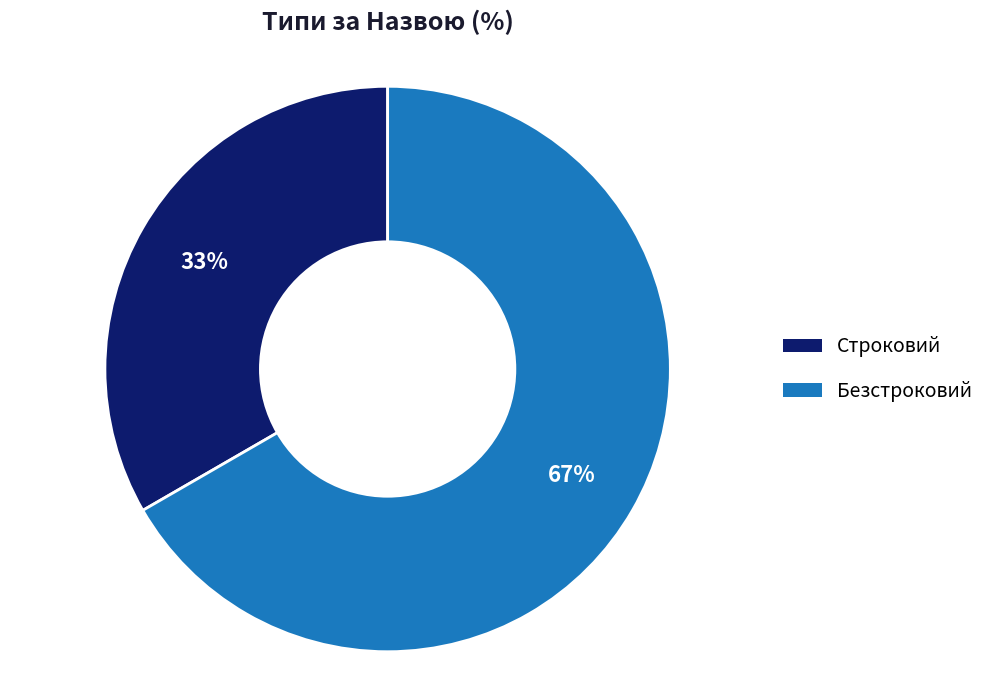

The Безстроковий slice represents 67% of the pie. True or false?

True